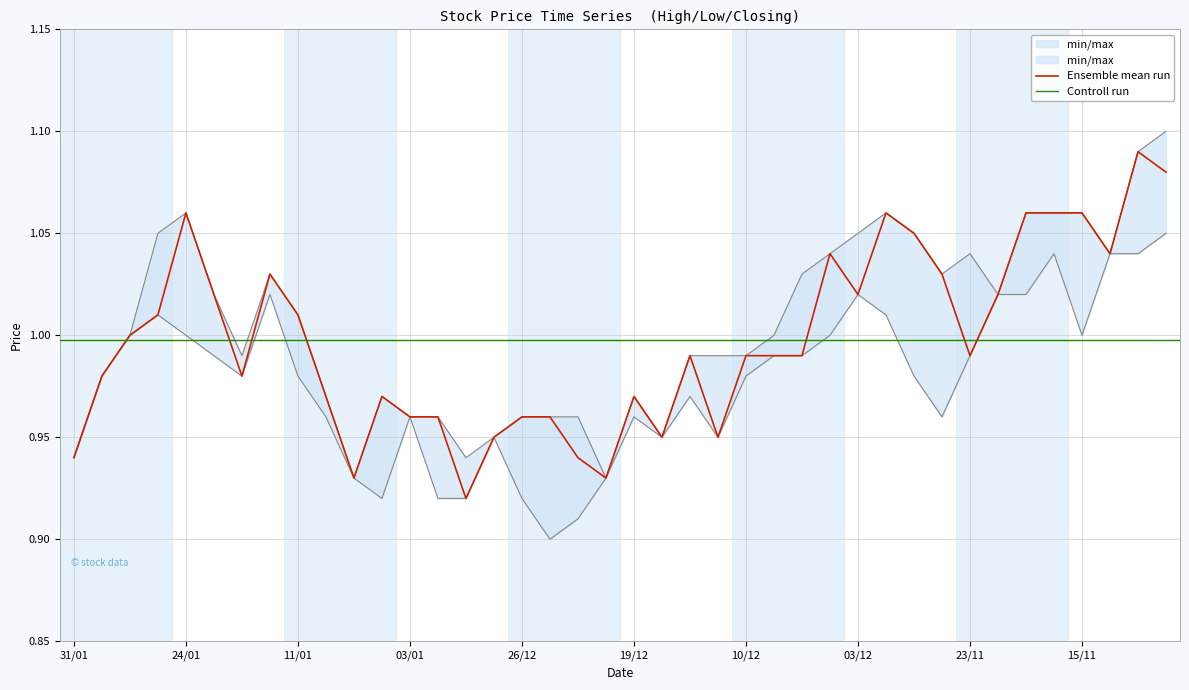

True or false: Low and Closing cross at least once.

False